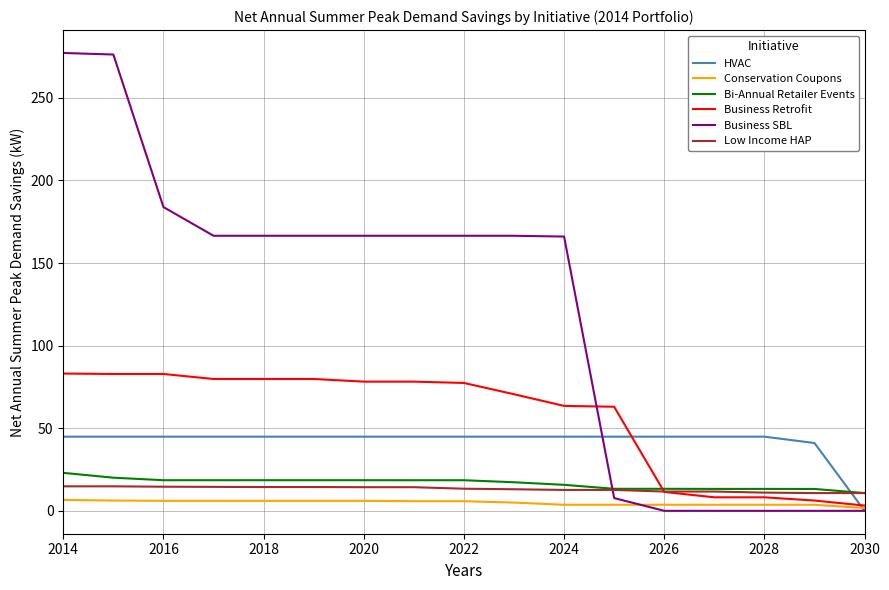

What are all the series names shown in the legend?

HVAC, Conservation Coupons, Bi-Annual Retailer Events, Business Retrofit, Business SBL, Low Income HAP